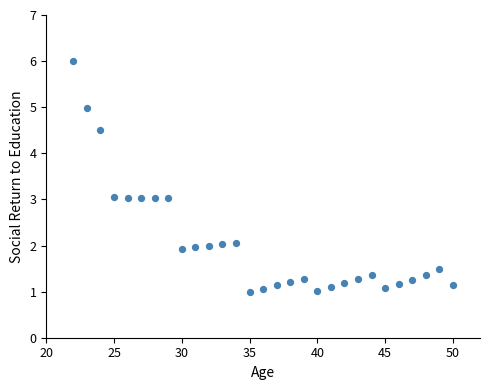

What is the range of Y values (max minus min)?

5.0